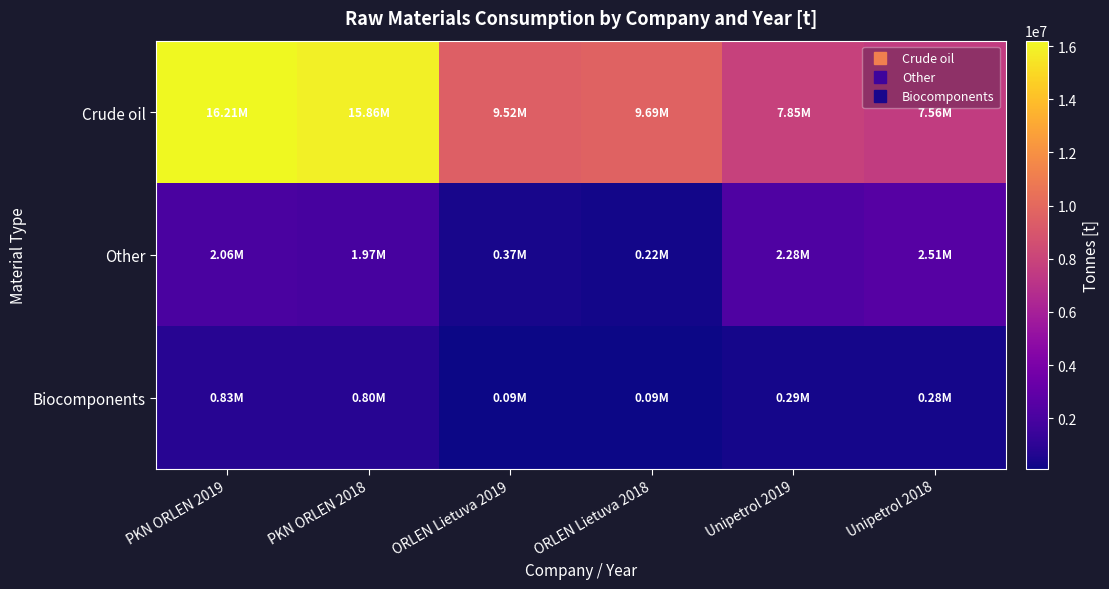

Reading left to right, list all the values displayed in this chart.

Crude oil: PKN ORLEN 2019=16207406	PKN ORLEN 2018=15855298	ORLEN Lietuva 2019=9515218	ORLEN Lietuva 2018=9689602	Unipetrol 2019=7853987	Unipetrol 2018=7555118
Other: PKN ORLEN 2019=2059879	PKN ORLEN 2018=1974529	ORLEN Lietuva 2019=374864	ORLEN Lietuva 2018=217027	Unipetrol 2019=2282514	Unipetrol 2018=2512813
Biocomponents: PKN ORLEN 2019=828661	PKN ORLEN 2018=804212	ORLEN Lietuva 2019=92127	ORLEN Lietuva 2018=86989	Unipetrol 2019=293720	Unipetrol 2018=281230